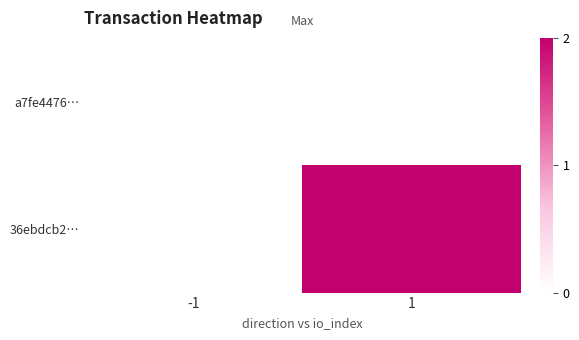

Is it true that 36ebdcb2… equals 2.0 at 1?

True